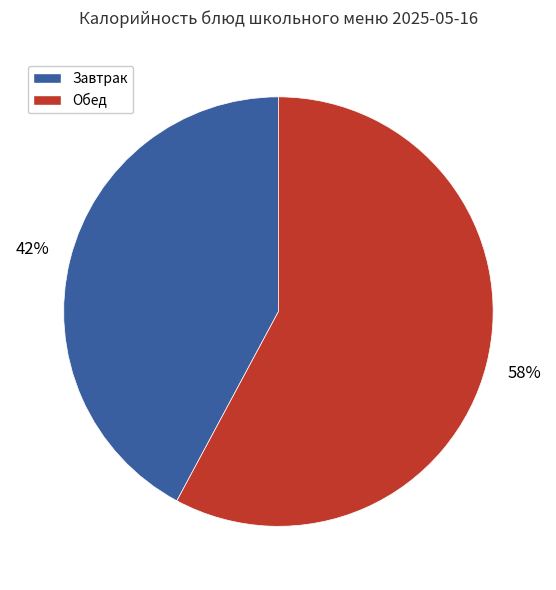

To the nearest percent, what is the difference between the largest and smallest slice percentages?

16%